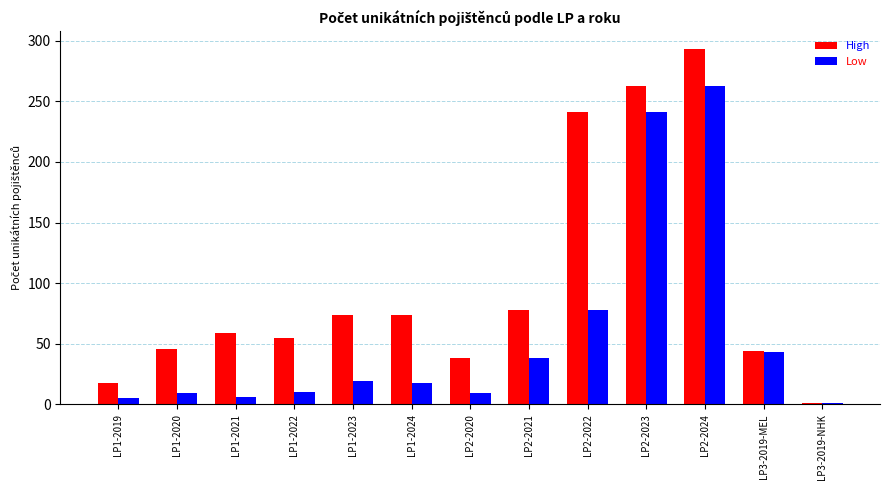

Which series has the largest total across all categories?

High